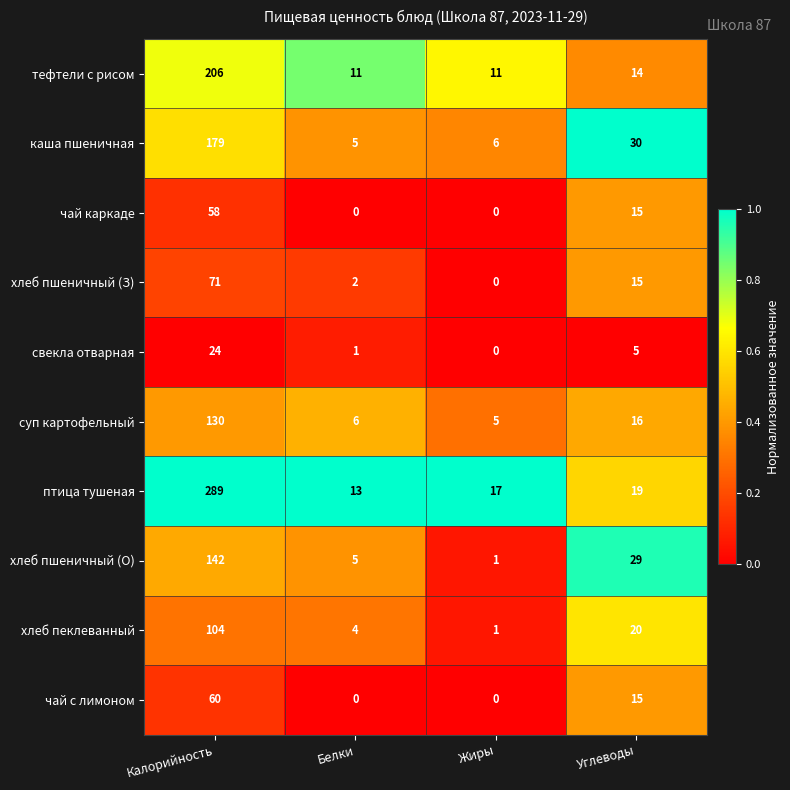

At which label is хлеб пшеничный (О) closest to 71?

Углеводы